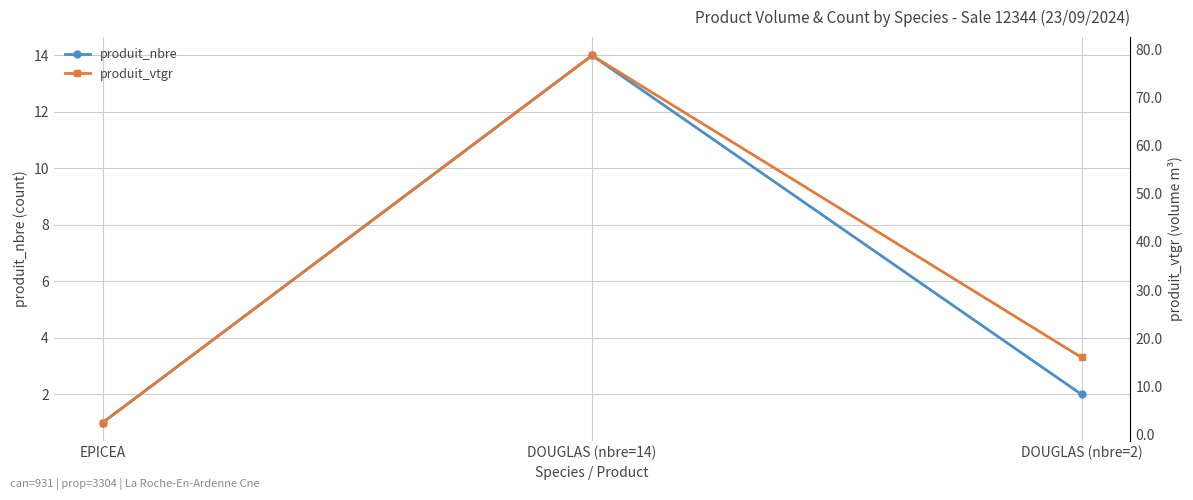

What are all the series names shown in the legend?

produit_nbre, produit_vtgr